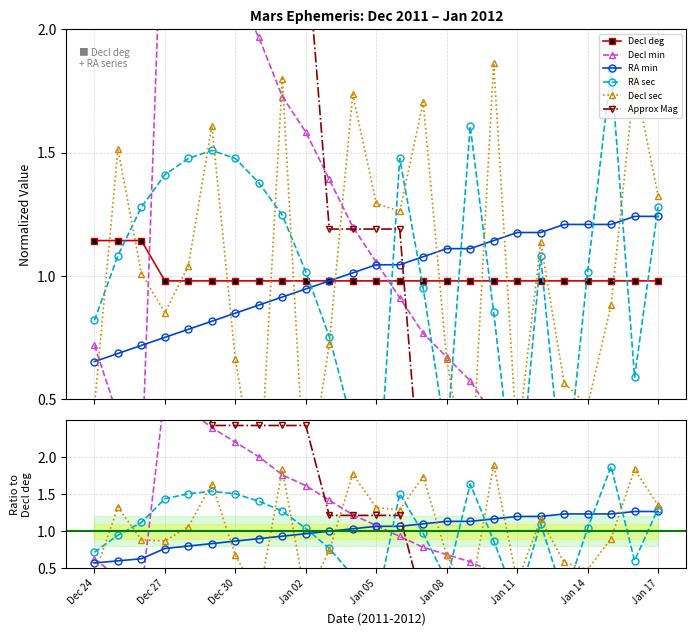

What is the minimum value shown in the chart?

-2.4